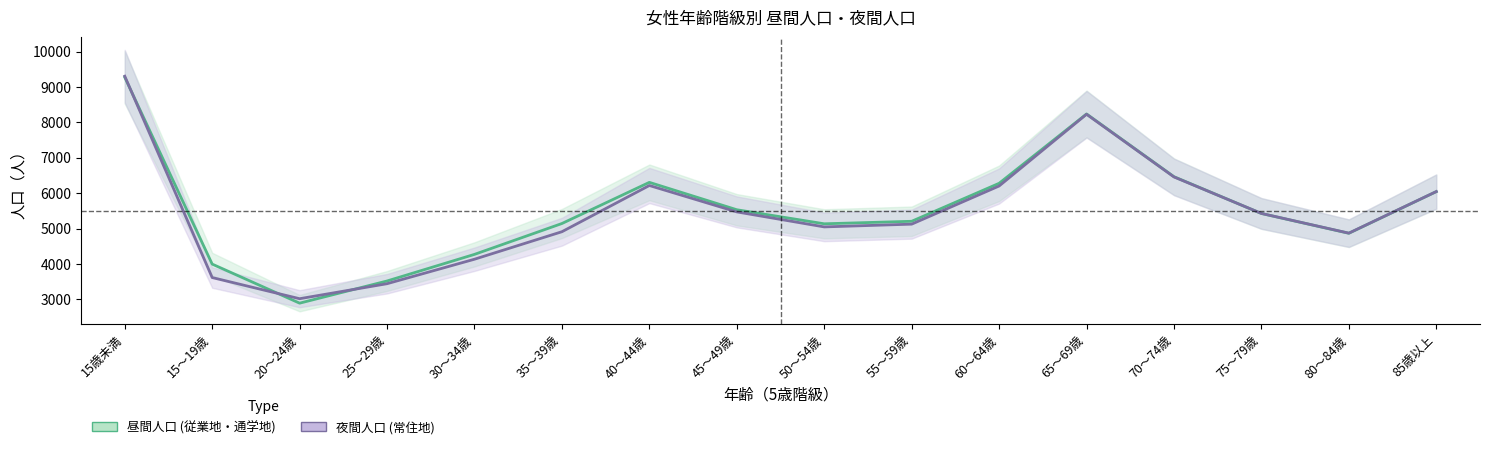

List the series in order of their overall mean, highest first.

昼間人口 (従業地・通学地), 夜間人口 (常住地)